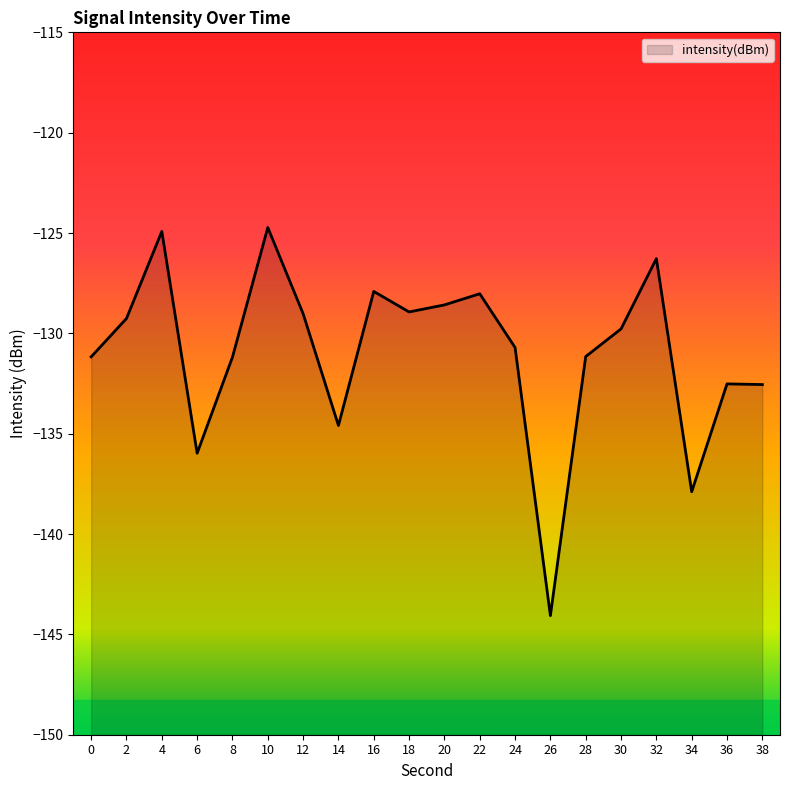

How many values are below -129?

13